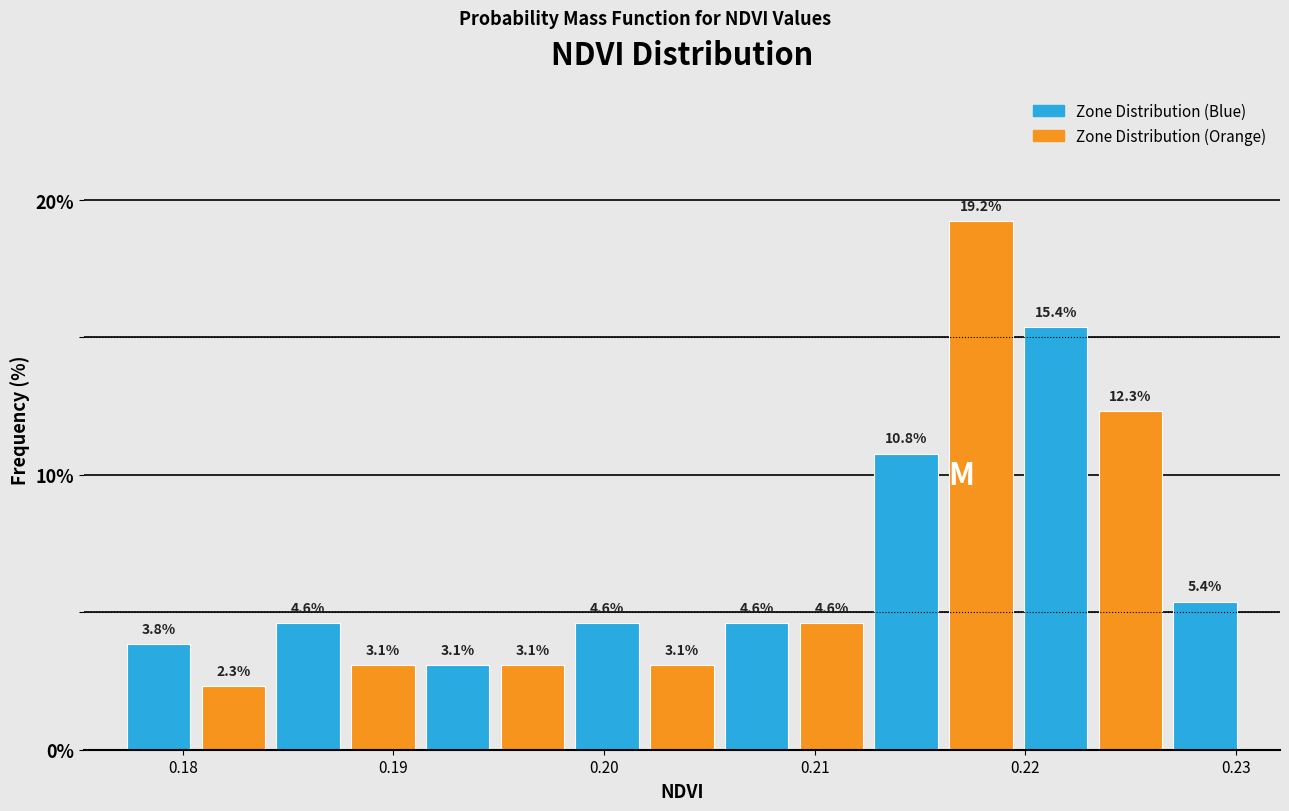

Around what value on the x-axis is the tallest bar? Give the approximate position of its centre, as read against the axis.

0.218